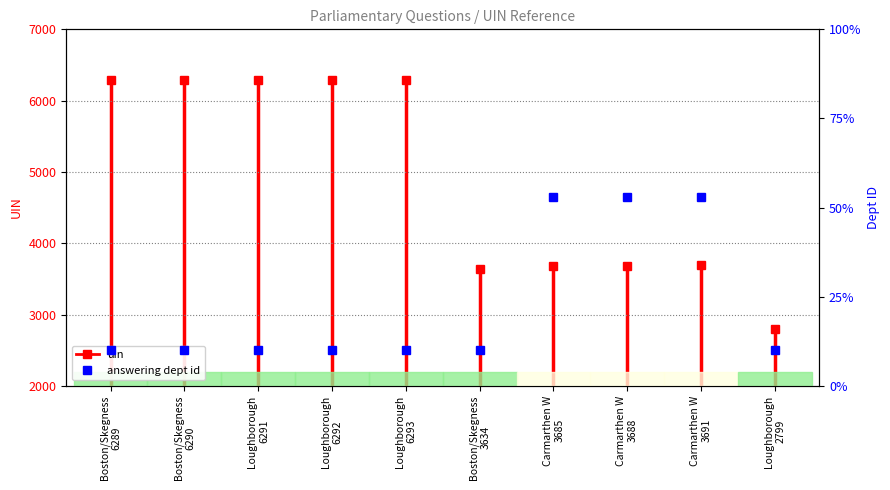

Which has a higher value, Boston/Skegness 6289 or Boston/Skegness 6289?

Boston/Skegness 6289